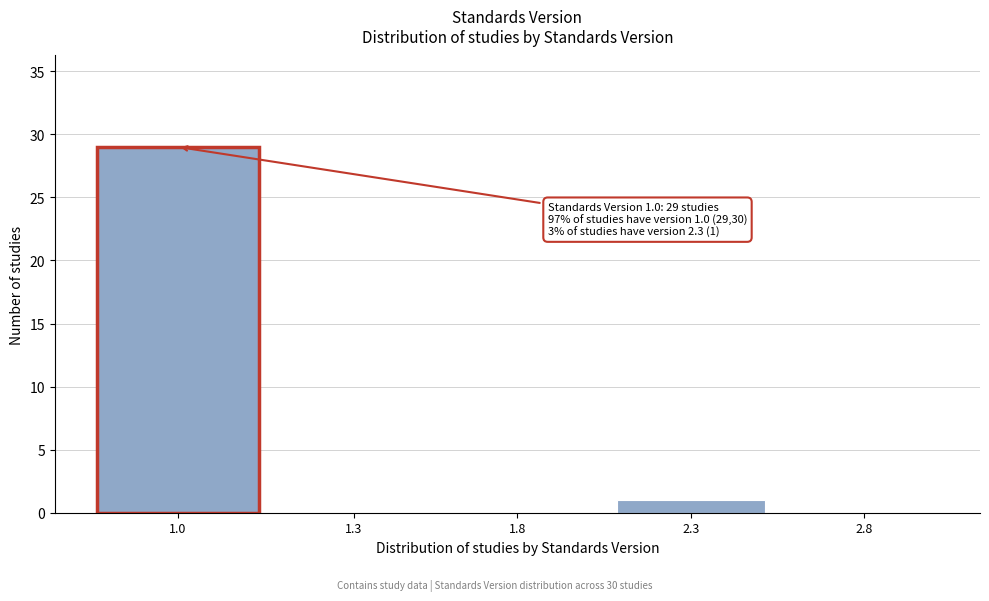

Reading right to left, what are all the values shown in this chart?

2.8=0	2.3=1	1.8=0	1.3=0	1.0=29